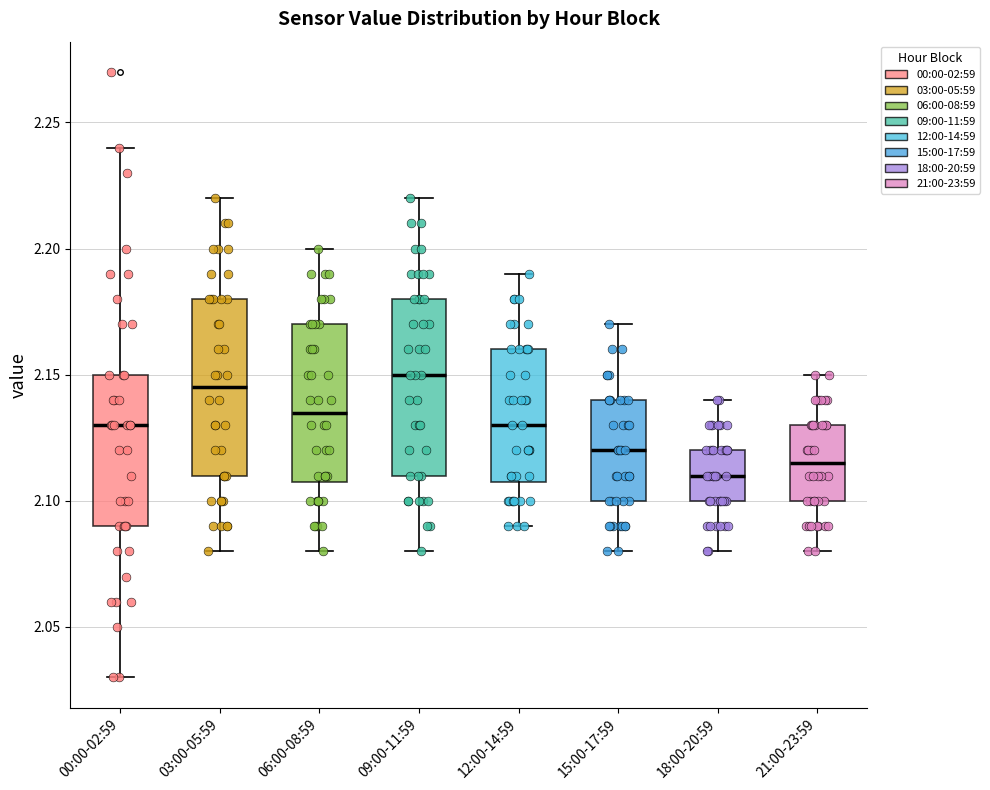

Reading left to right, read every box against the y-axis: the position of its median line, the range the box covers, and the ends of its whiskers. The values are not printed on the chart, so give them approximately, as read against the axis.

00:00-02:59: median 2.130, box 2.090 to 2.150, whiskers 2.030 to 2.240
03:00-05:59: median 2.145, box 2.110 to 2.180, whiskers 2.080 to 2.220
06:00-08:59: median 2.135, box 2.110 to 2.170, whiskers 2.080 to 2.200
09:00-11:59: median 2.150, box 2.110 to 2.180, whiskers 2.080 to 2.220
12:00-14:59: median 2.130, box 2.110 to 2.160, whiskers 2.090 to 2.190
15:00-17:59: median 2.120, box 2.100 to 2.140, whiskers 2.080 to 2.170
18:00-20:59: median 2.110, box 2.100 to 2.120, whiskers 2.080 to 2.140
21:00-23:59: median 2.115, box 2.100 to 2.130, whiskers 2.080 to 2.150